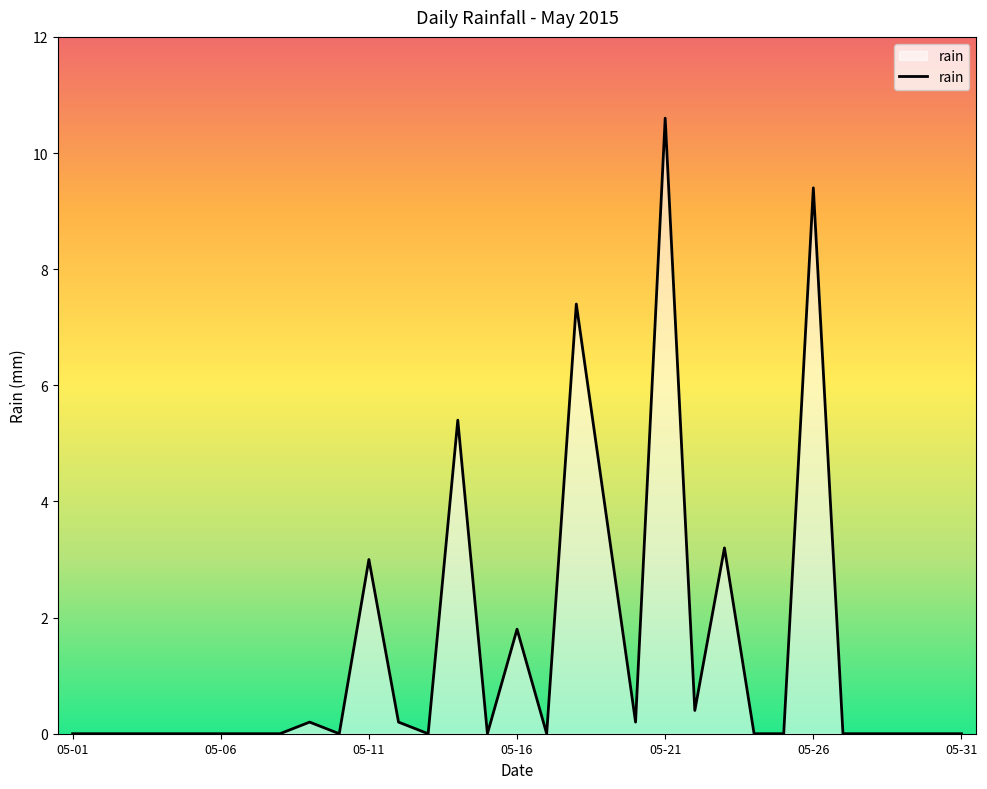

What is the sum of all values?

45.6